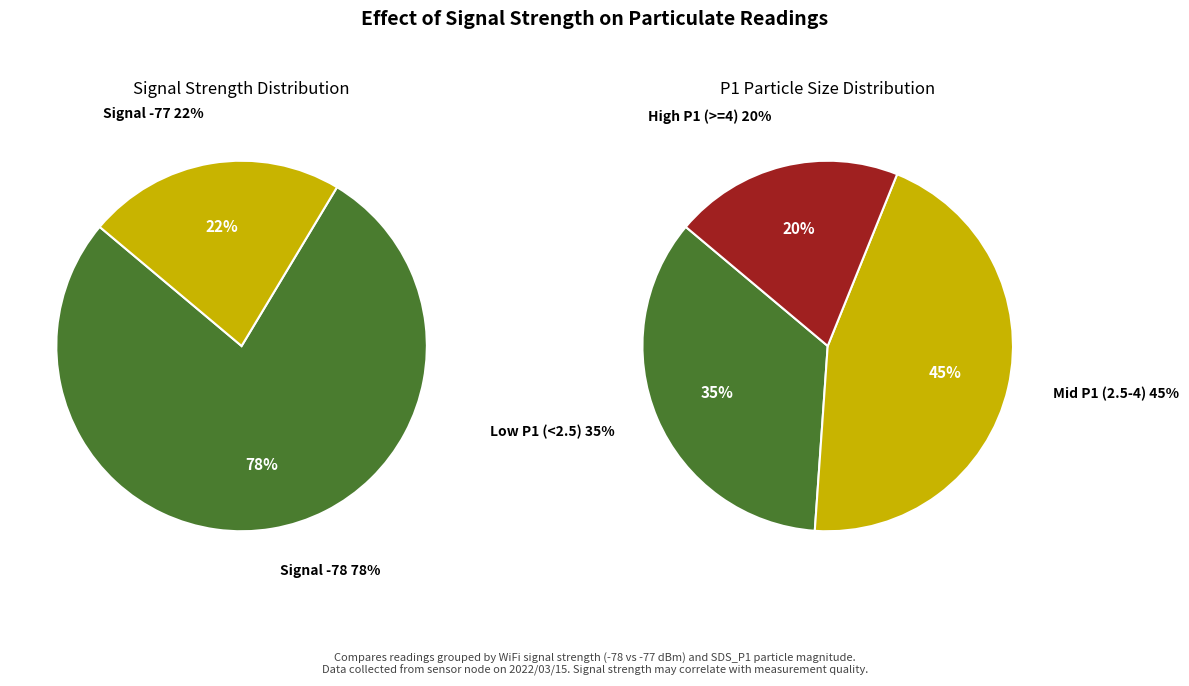

Is it true that 11 is 1% of the pie?

False